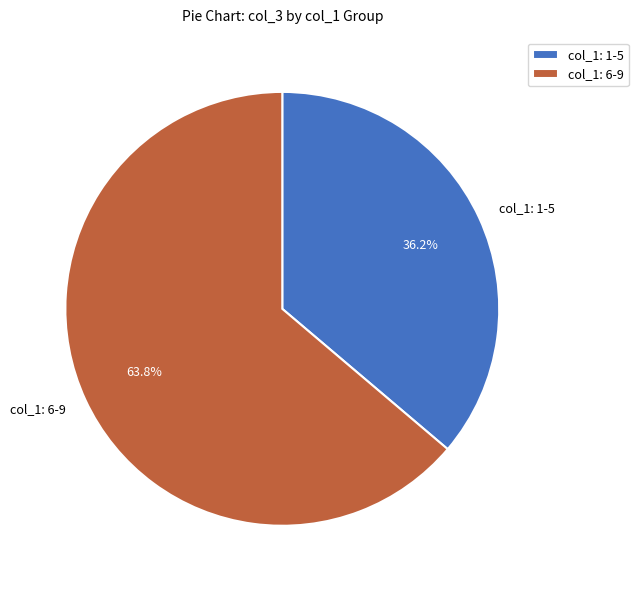

Combined, what portion of the pie is col_1: 1-5 and col_1: 6-9?

100.0%